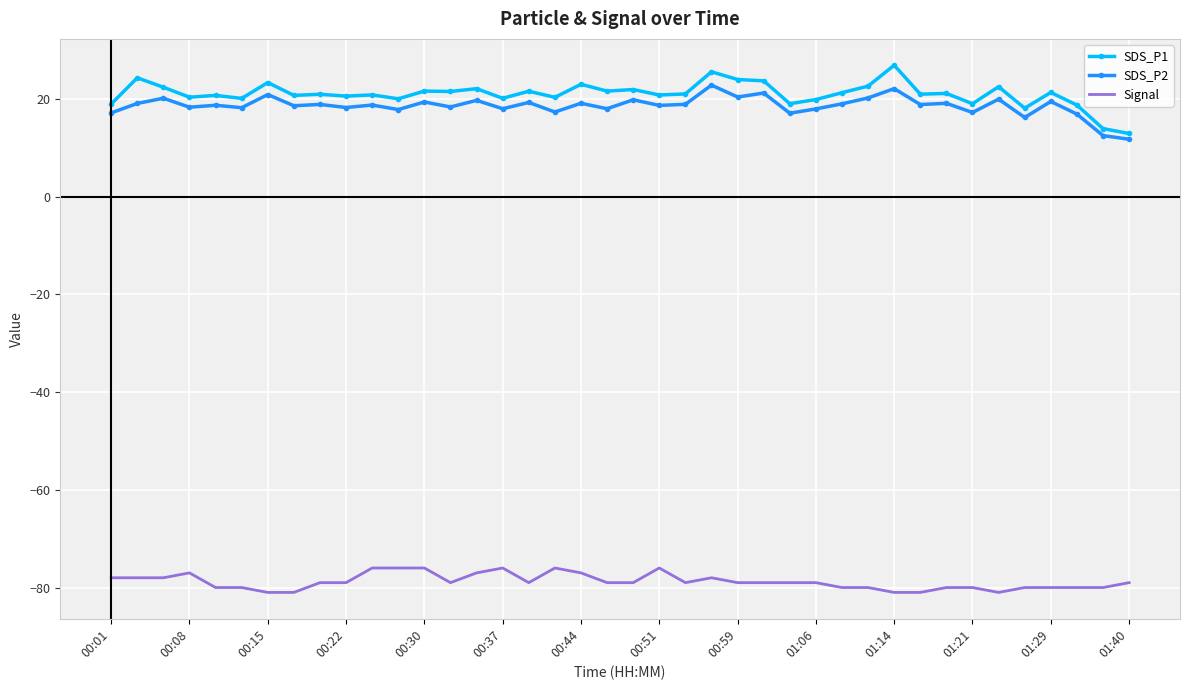

Which series has the largest range (max minus min)?

SDS_P1